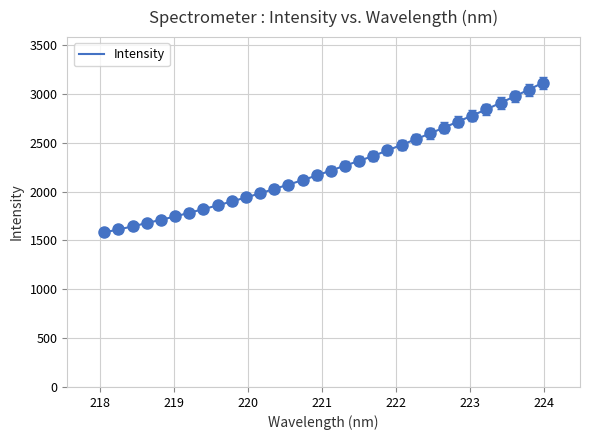

What is the maximum value shown in the chart?

3115.1